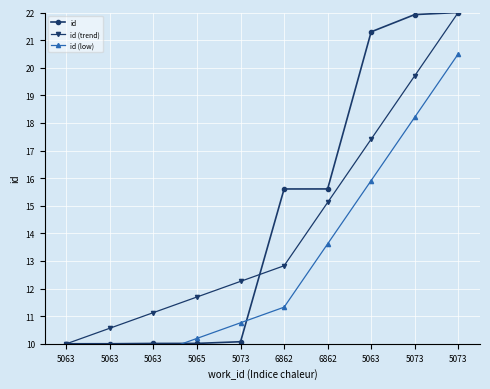

True or false: id (trend) has more than 0 points higher than both neighbors.

False